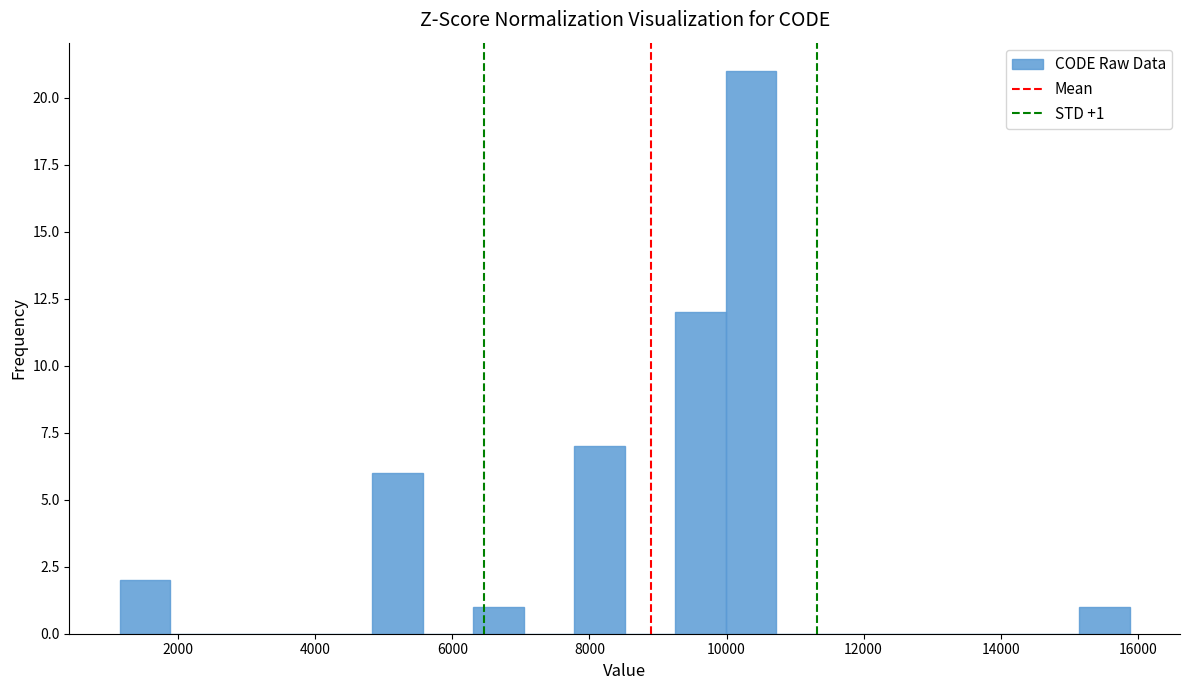

Read against the x-axis, roughly where is the centre of the tallest bar?

10400